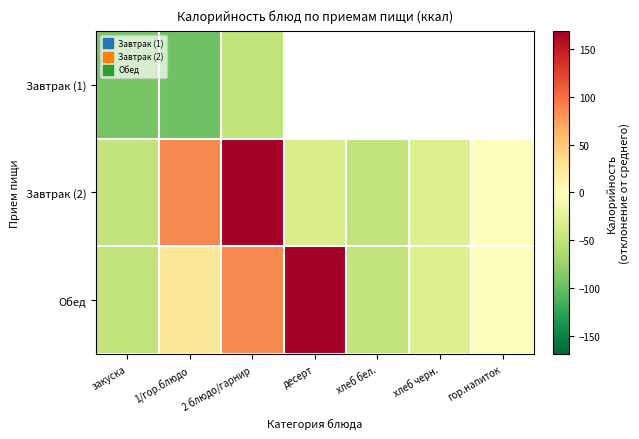

Rank the series at хлеб бел. from lowest to highest value.

Завтрак (1), Завтрак (2), Обед